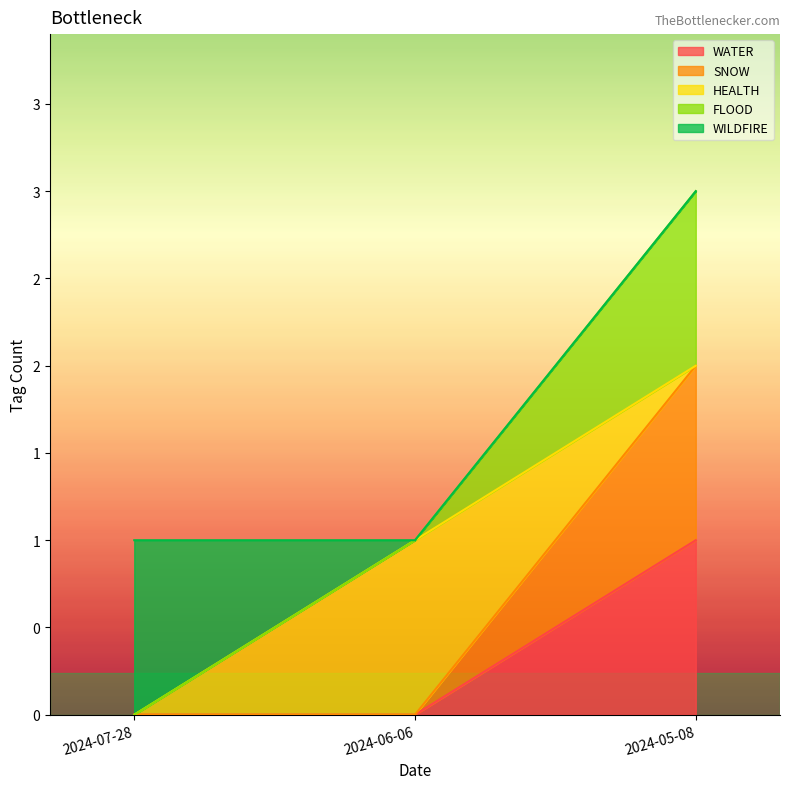

Count the number of categories in the chart.

3